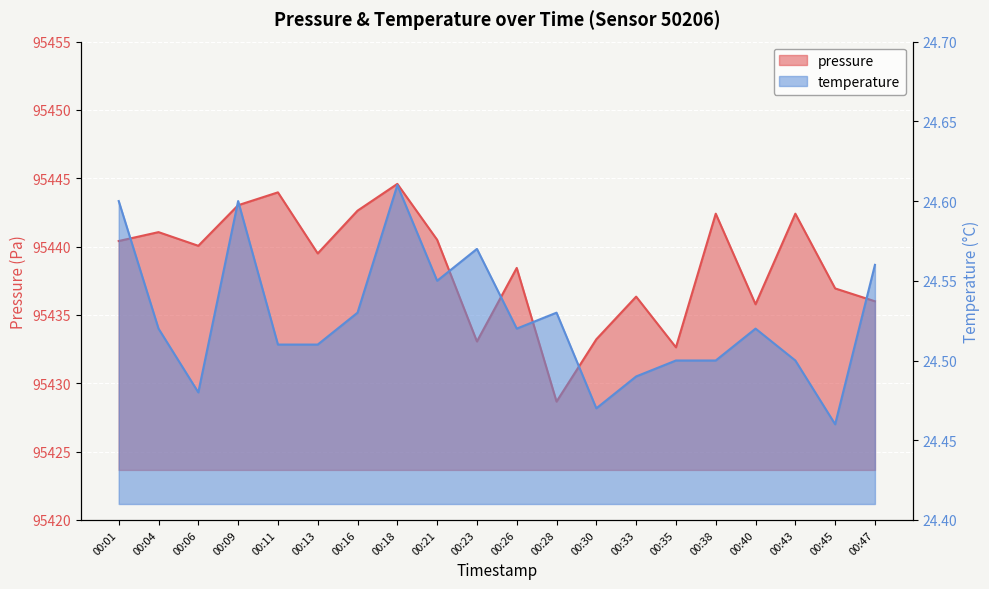

Which series has the largest total across all categories?

pressure